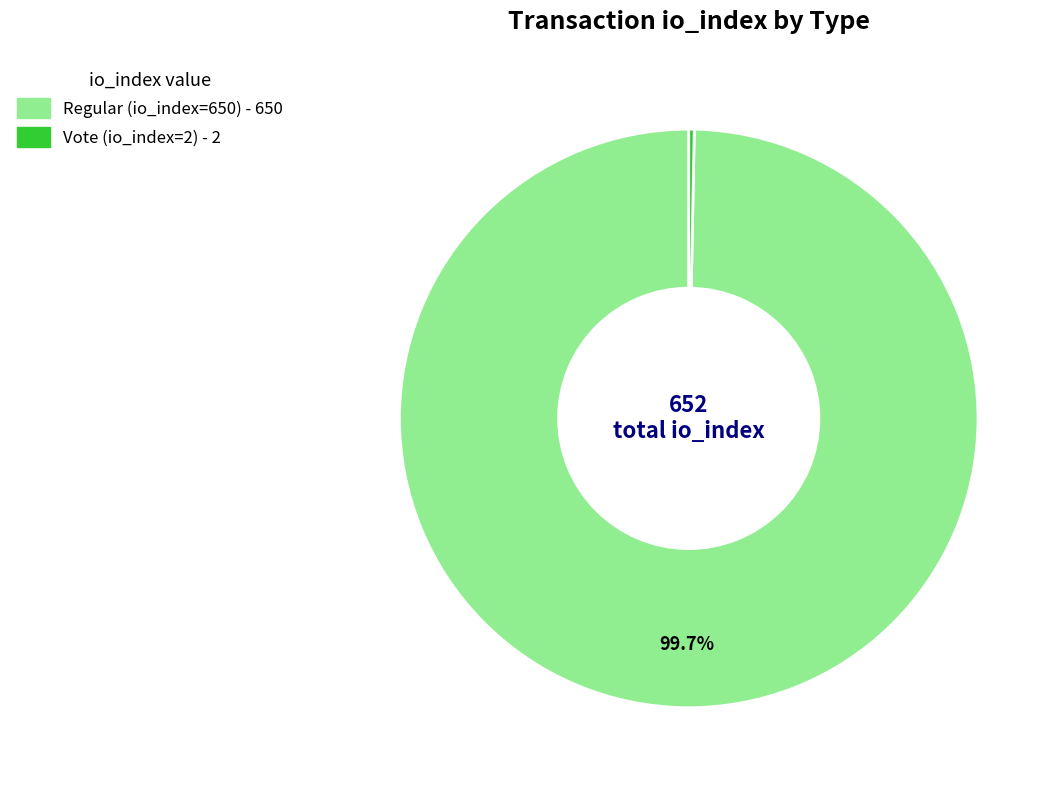

Is Regular (io_index=650) the majority of the pie?

Yes